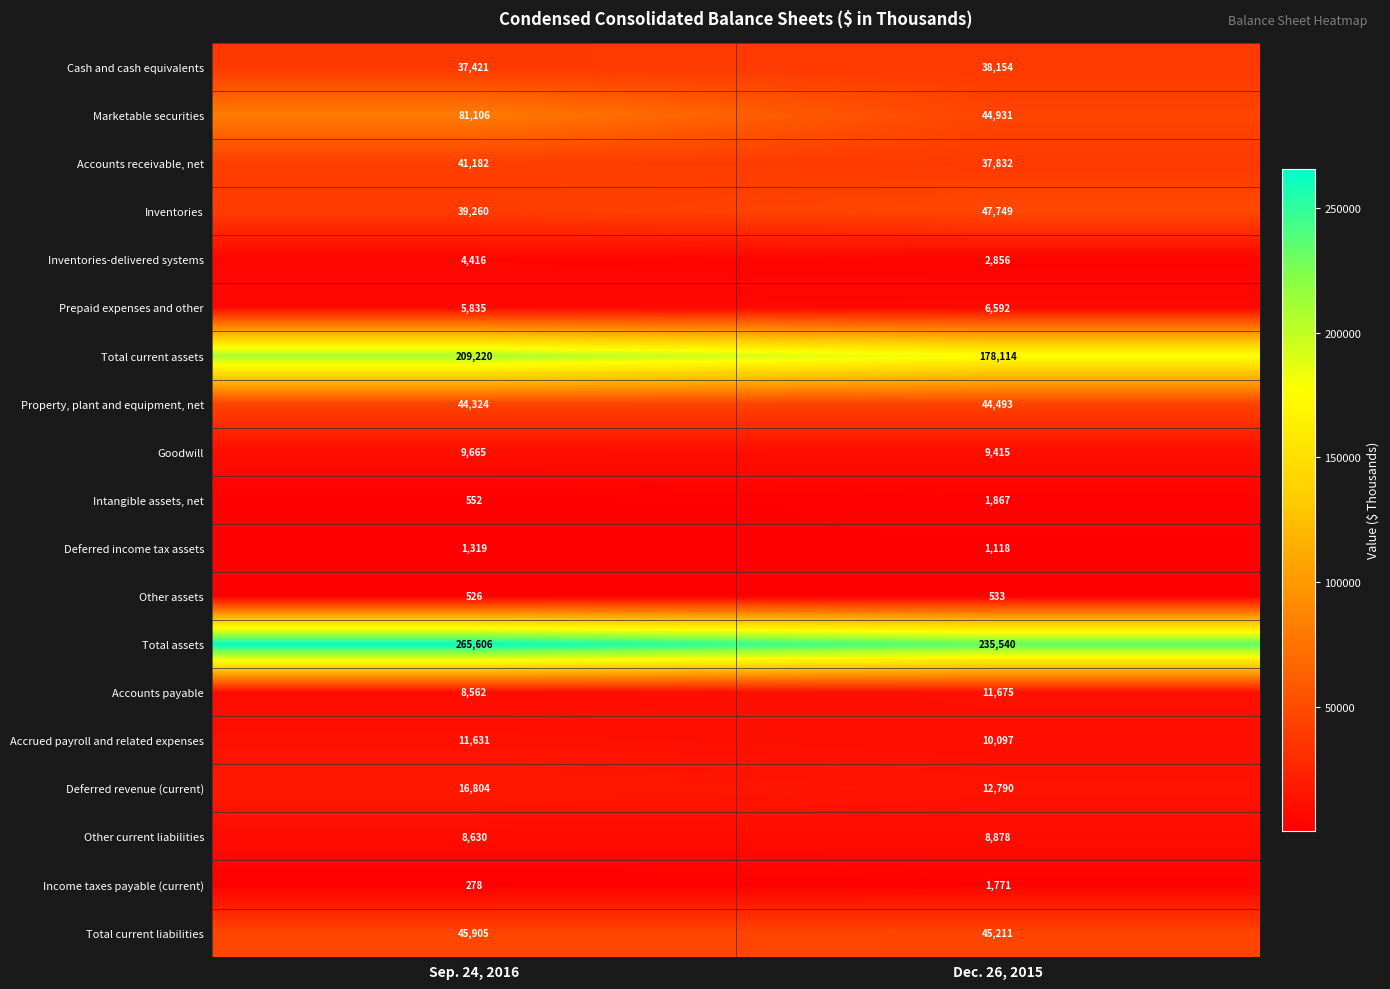

Which category has the lowest value across all series?

Sep. 24, 2016